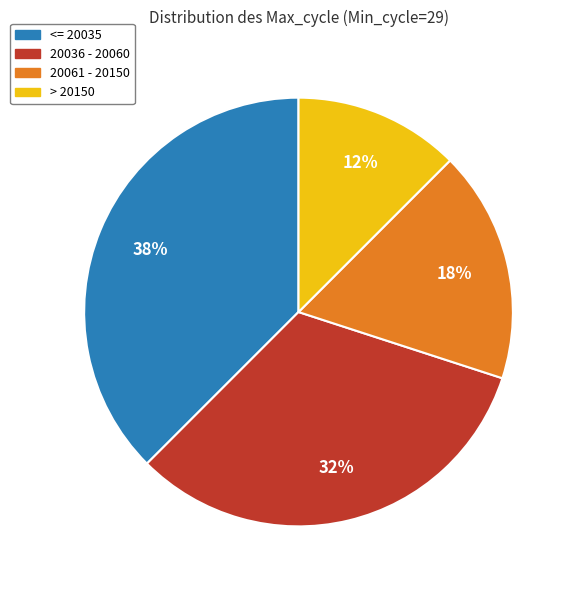

Is there any slice that represents more than half of the pie?

No